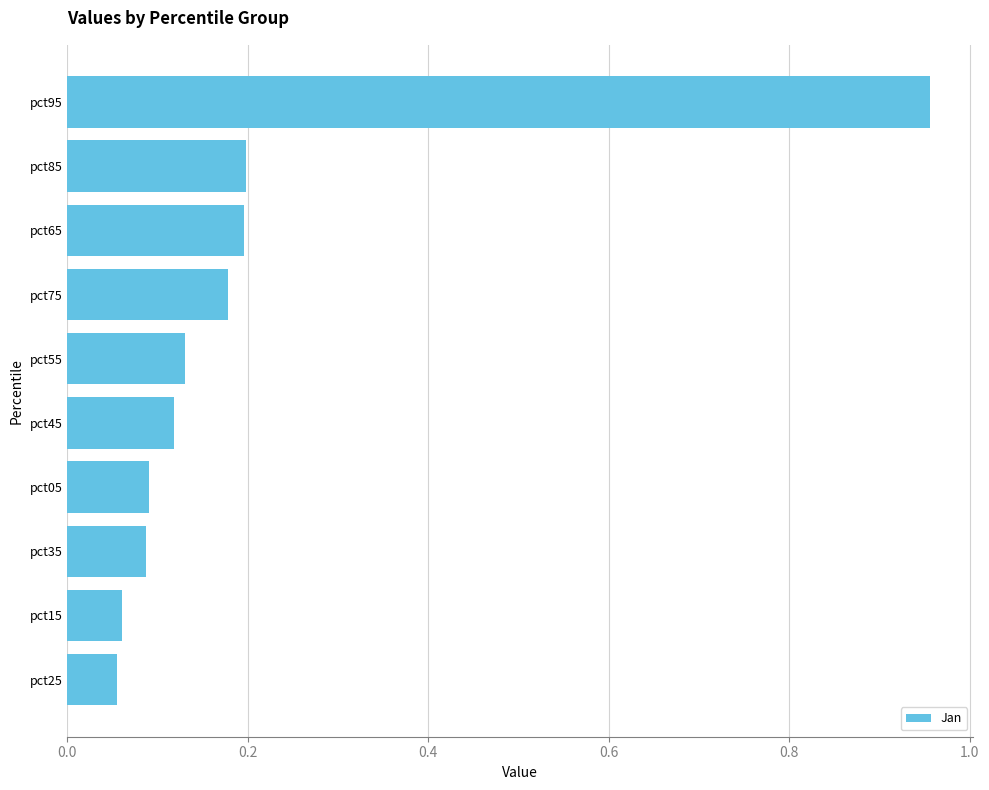

What is the sum of the values at pct35 and pct85?

0.3